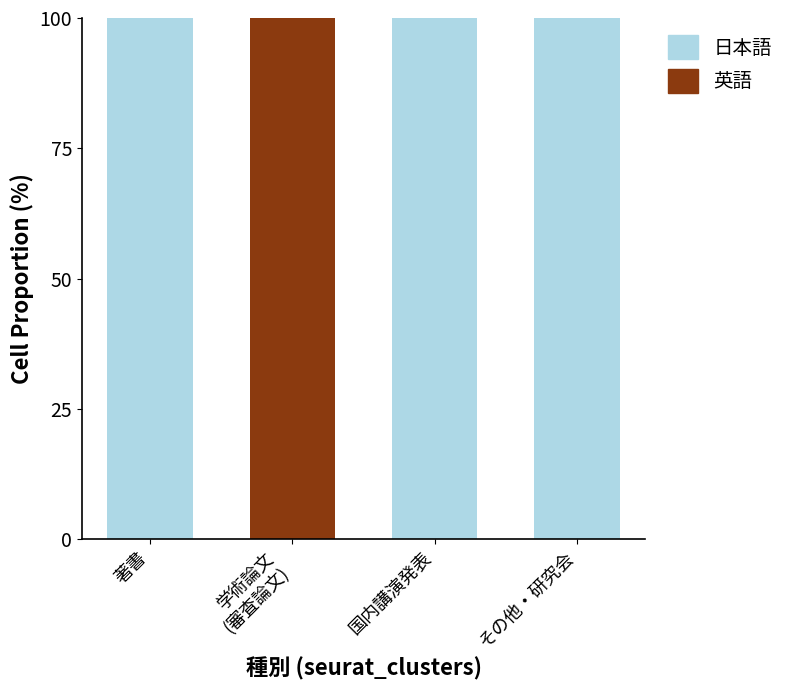

What is the total value across all series at 著書?

100